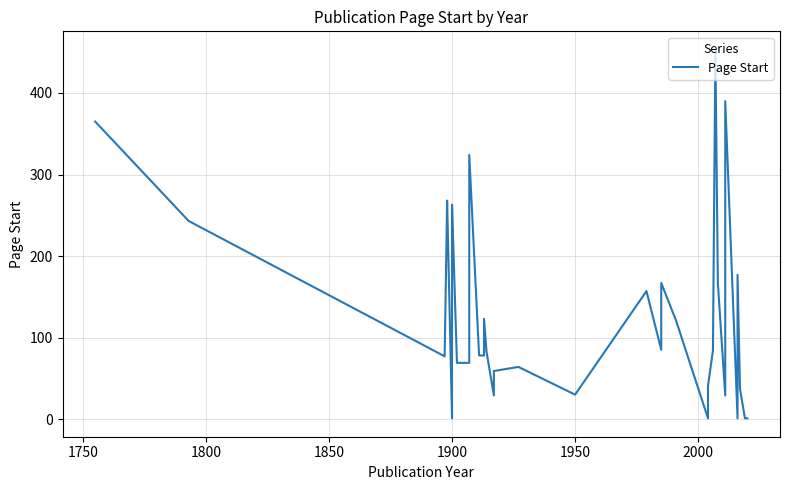

What is the minimum value shown in the chart?

1